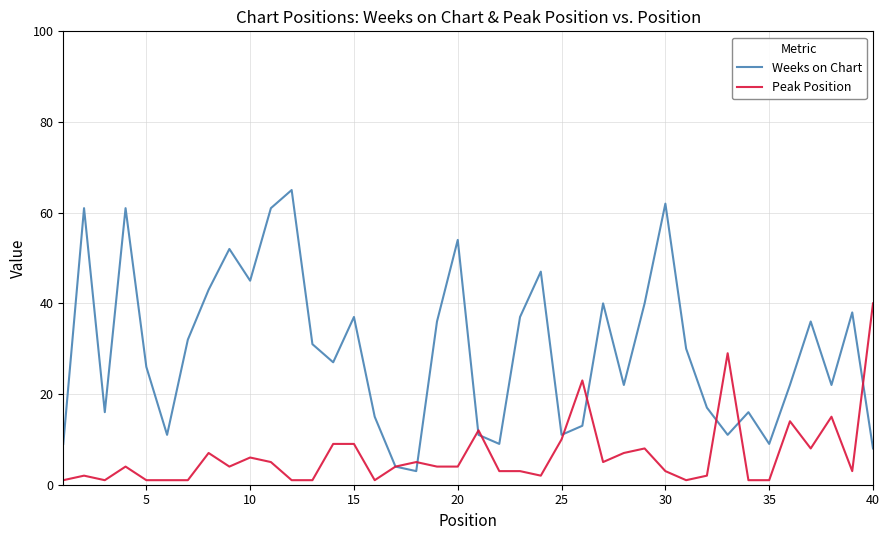

What is the difference between the second highest and second lowest values in the Weeks on Chart series?

58